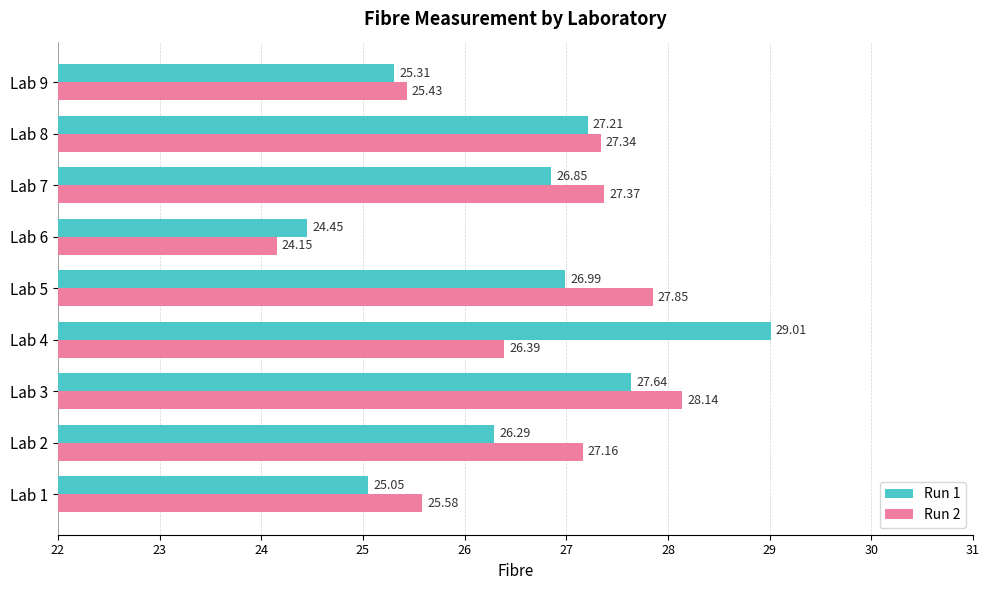

Which series has the largest total across all categories?

Run 2